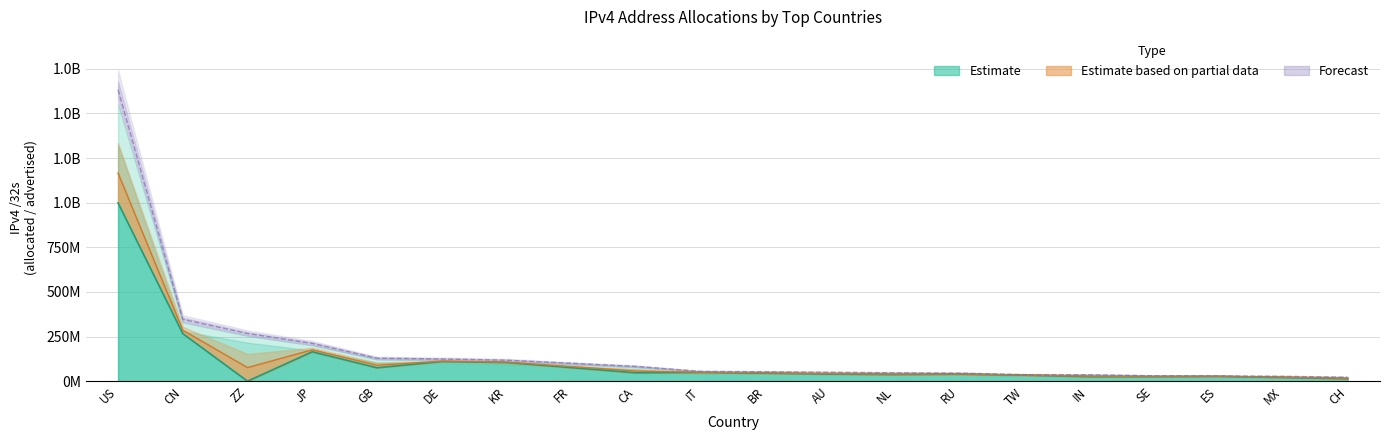

What position from the left is NL?

13